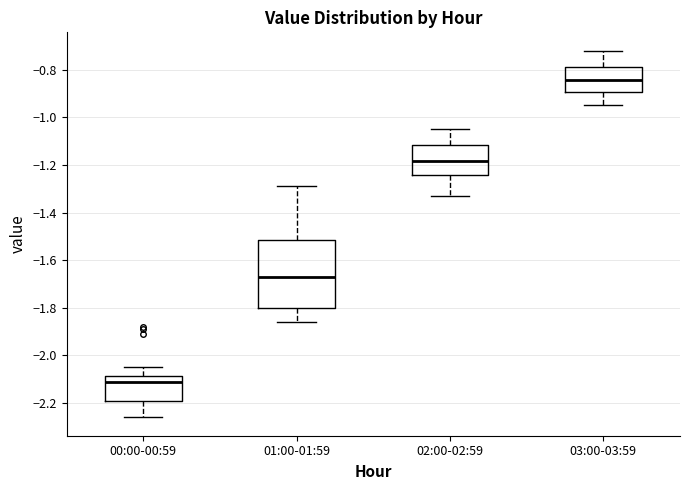

Reading left to right, read every box against the y-axis: the position of its median line, the range the box covers, and the ends of its whiskers. The values are not printed on the chart, so give them approximately, as read against the axis.

00:00-00:59: median -2.10, box -2.20 to -2.08, whiskers -2.26 to -2.04
01:00-01:59: median -1.66, box -1.80 to -1.52, whiskers -1.86 to -1.28
02:00-02:59: median -1.18, box -1.24 to -1.12, whiskers -1.32 to -1.04
03:00-03:59: median -0.84, box -0.90 to -0.78, whiskers -0.94 to -0.72